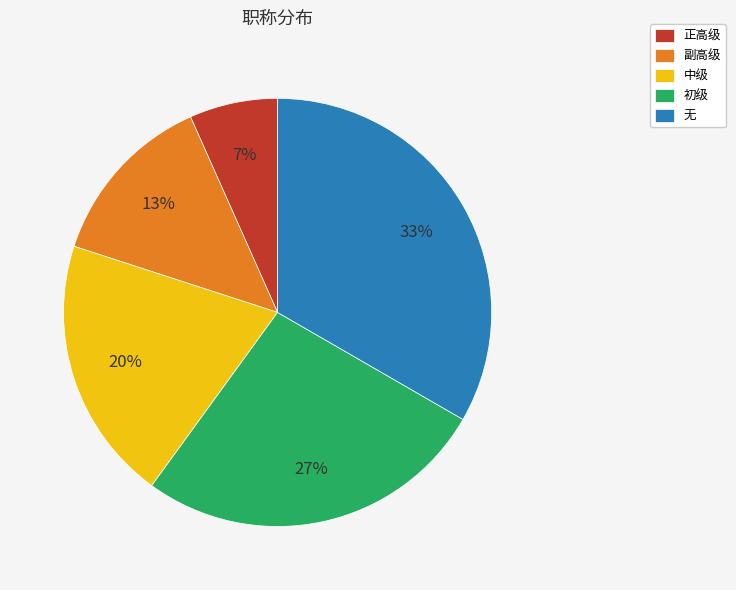

To the nearest percent, what portion does 副高级 represent?

13%